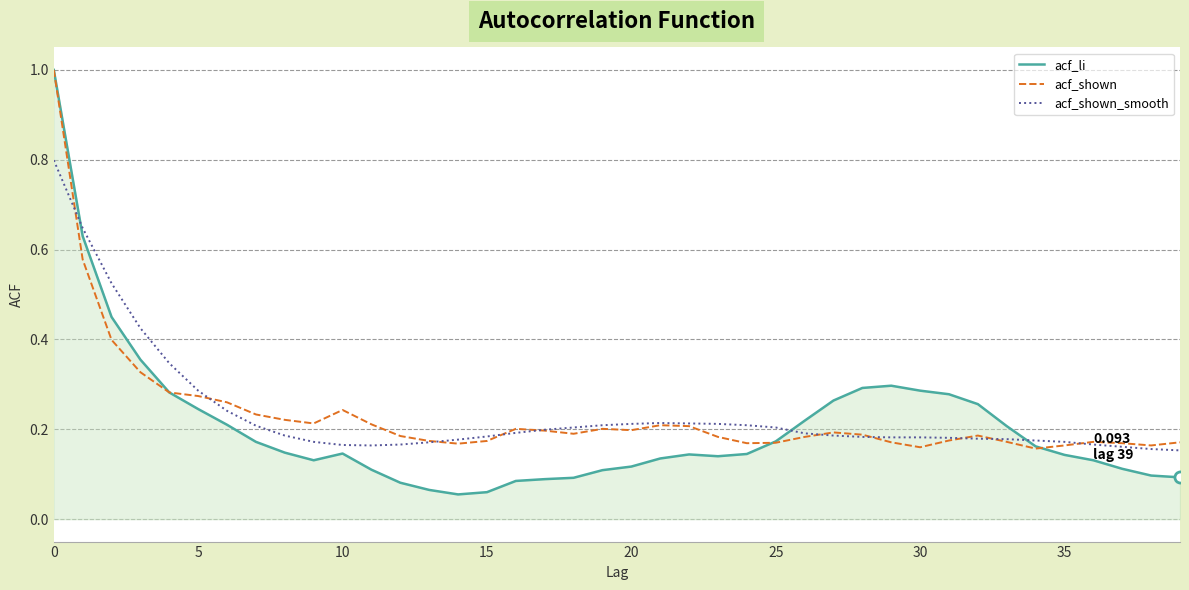

Which series has the largest range (max minus min)?

acf_li